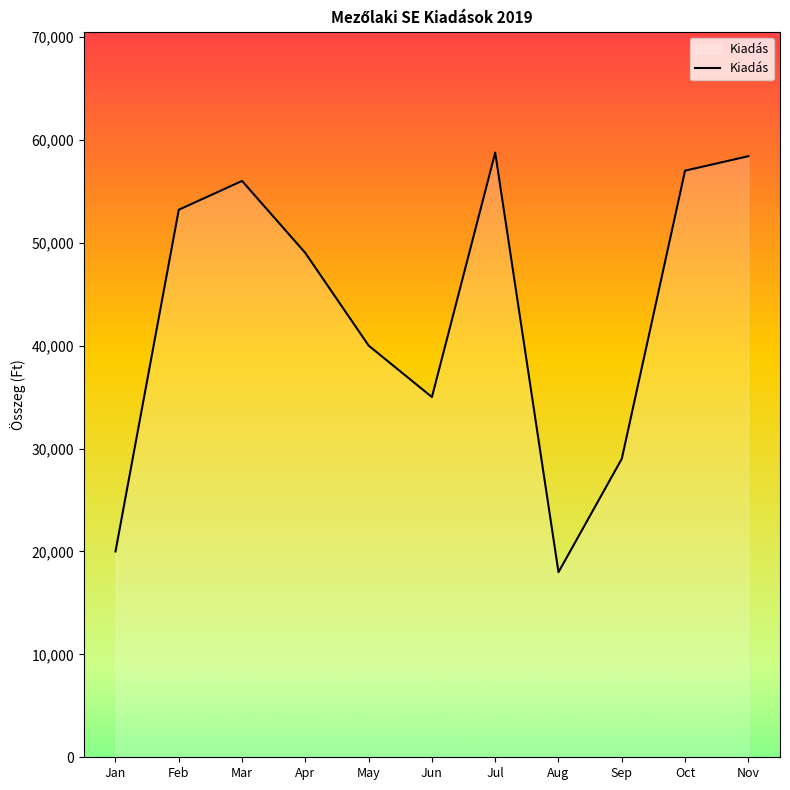

Does the chart have visible grid lines?

No